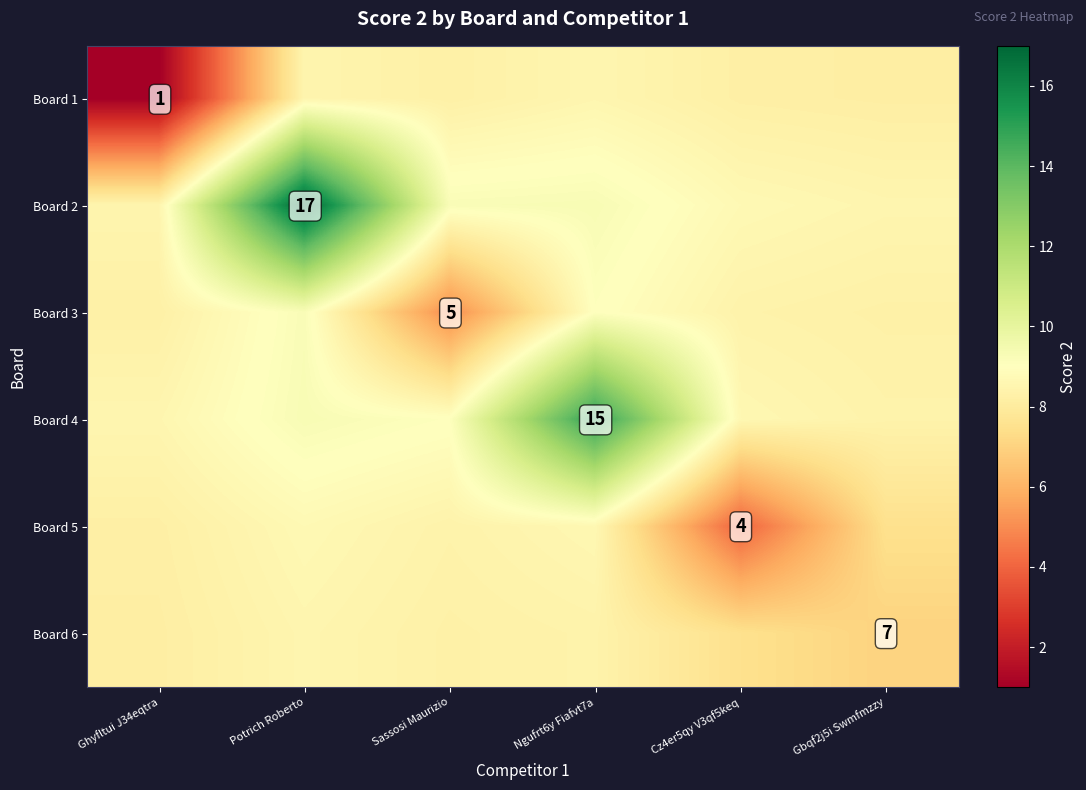

Is the value of Board 3 at Sassosi Maurizio greater than the value of Board 6 at Gbqf2j5i Swmfmzzy?

No